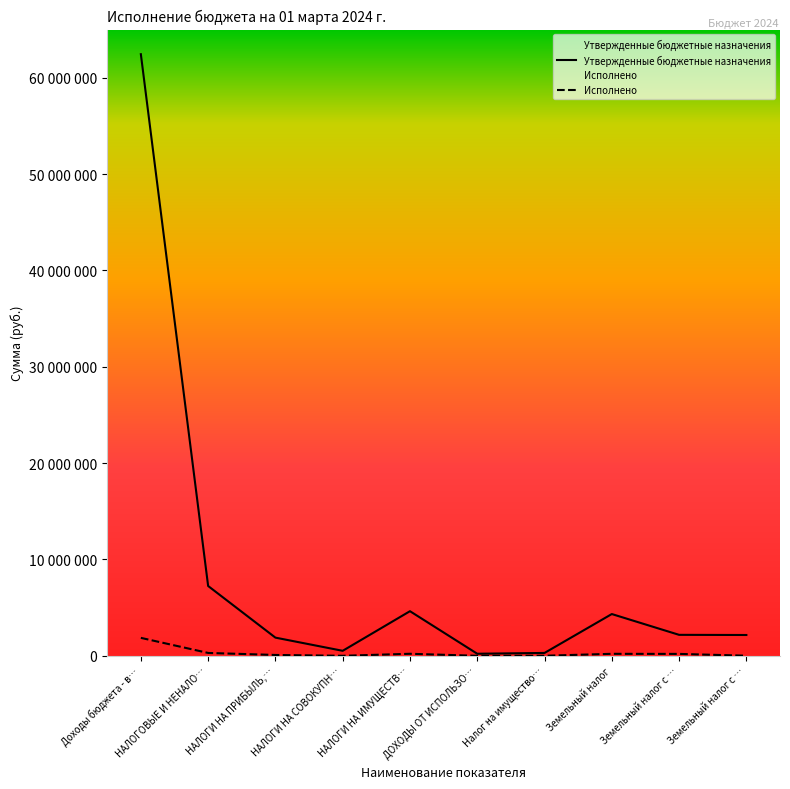

Does the chart display data point markers on the line(s)?

No